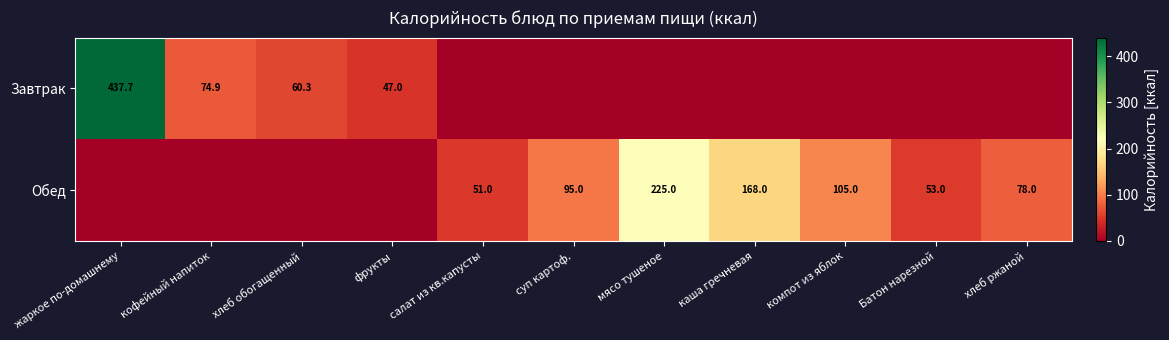

The value of Обед at компот из яблок is 48.4. True or false?

False